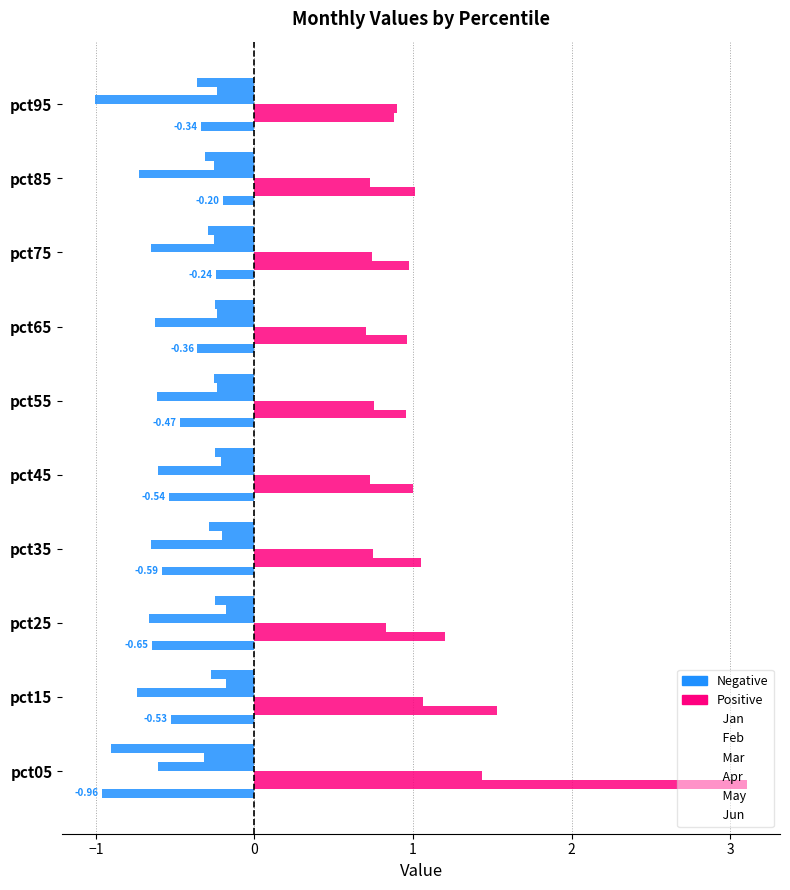

How many series are shown in this chart?

6